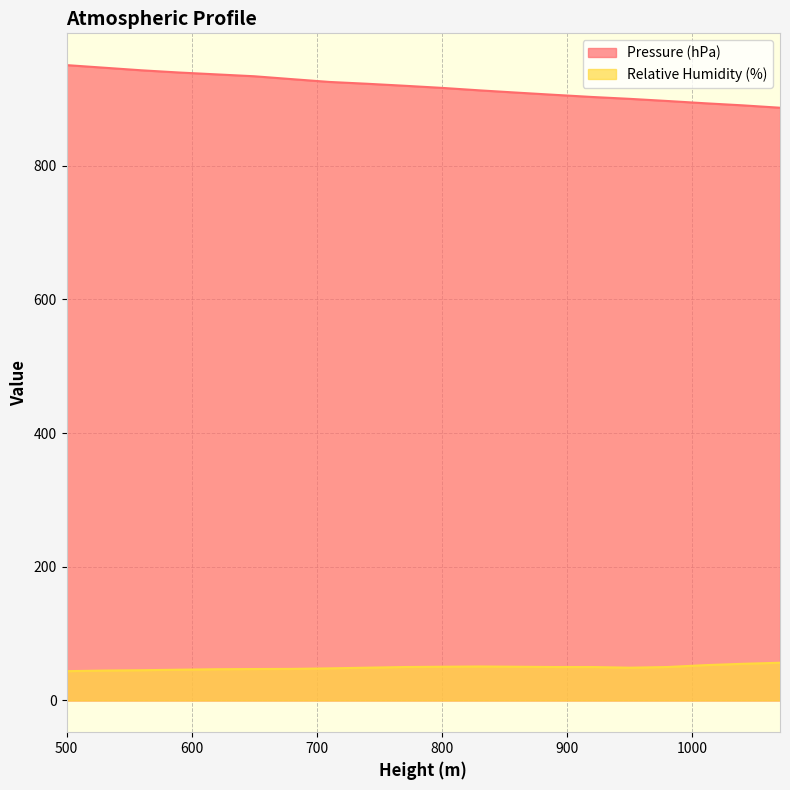

Reading left to right, list all the values displayed in this chart.

Pressure (hPa): 950.7	946.8	942.9	939.6	936.8	934.0	929.7	925.5	922.8	919.8	916.6	912.9	909.5	906.2	903.0	900.2	897.0	893.6	890.5	886.9
Relative Humidity (%): 43.8	44.7	45.2	46.0	46.7	47.0	47.2	48.0	49.0	50.0	50.4	50.8	50.4	50.0	50.0	49.0	50.0	52.8	54.8	56.4